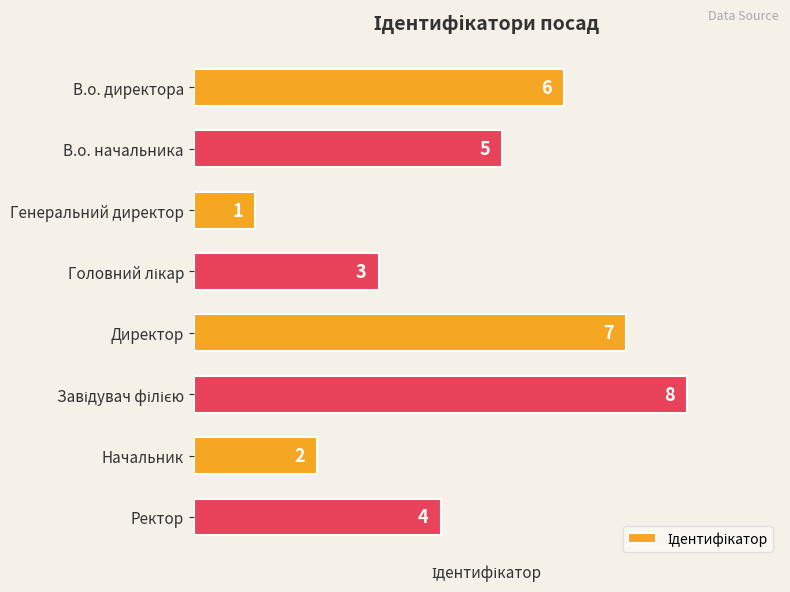

What is the difference between the second highest and minimum values?

6